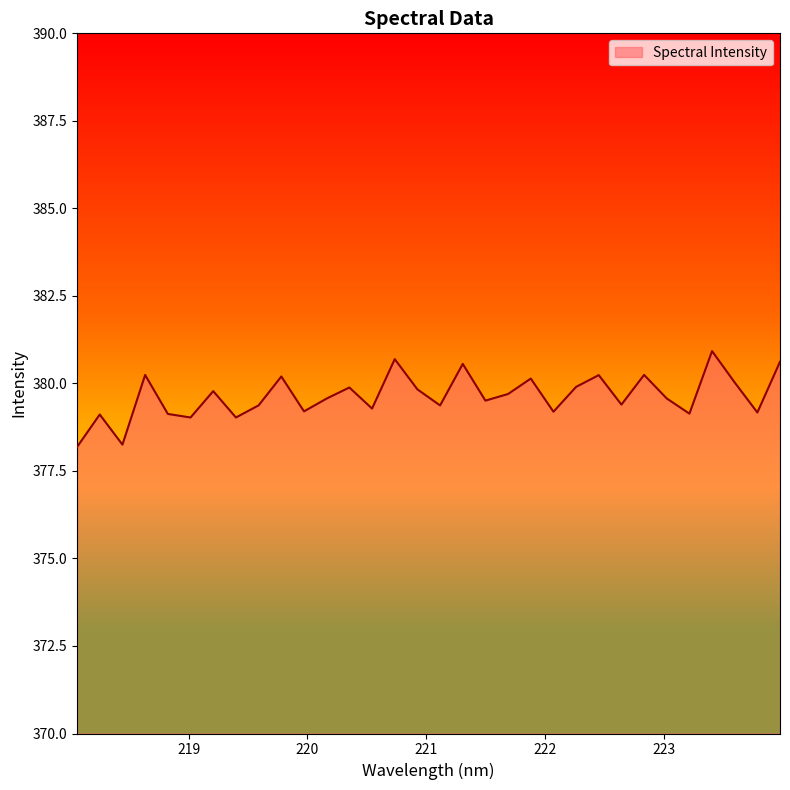

What is the difference between the maximum and second lowest values?

2.7